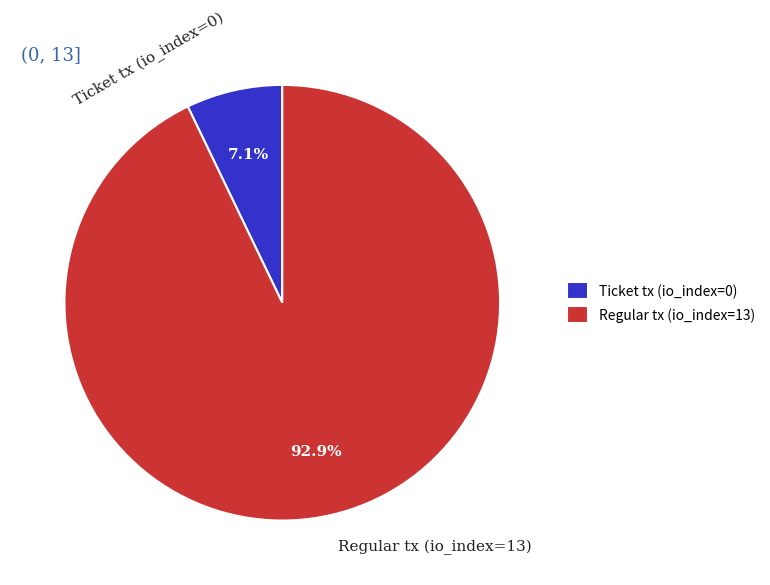

Is there any slice that represents more than half of the pie?

Yes